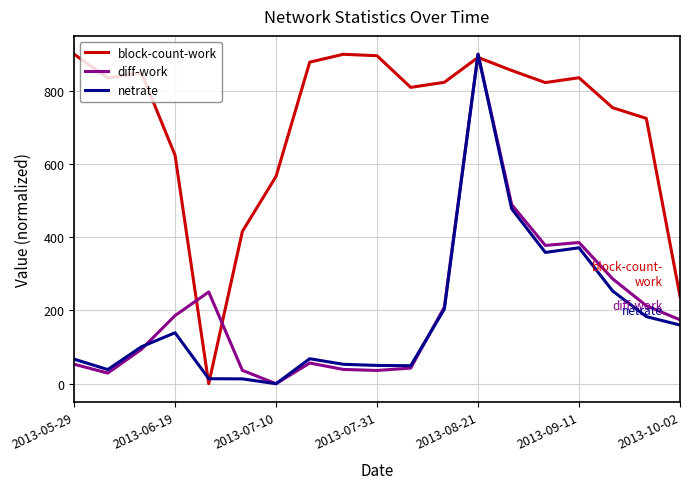

Count the number of data series in this chart.

3